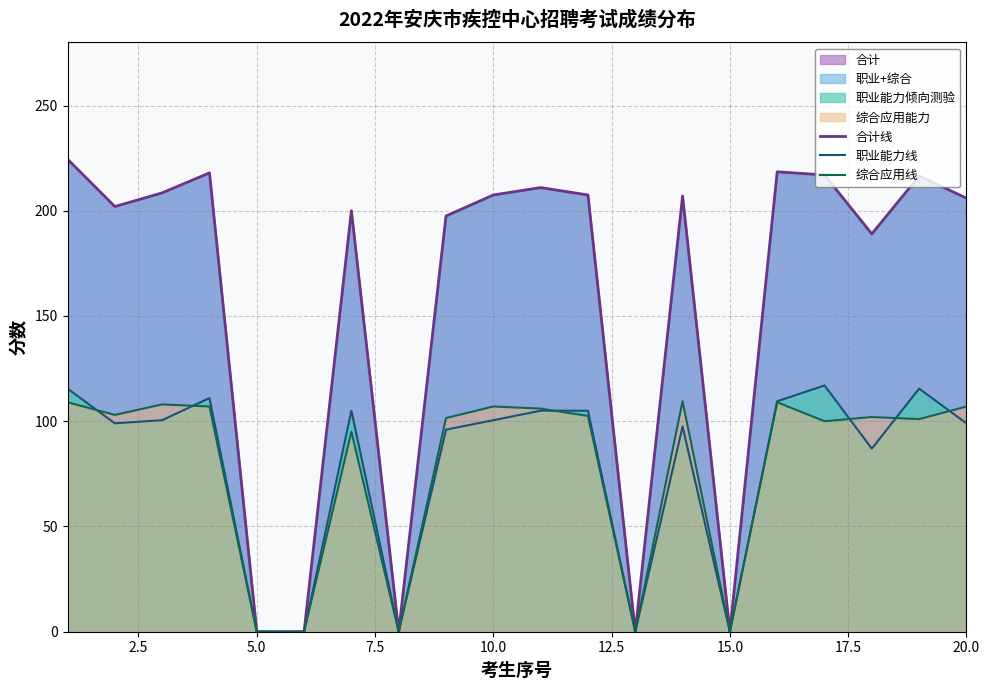

True or false: 合计线 and 综合应用线 cross at least once.

False